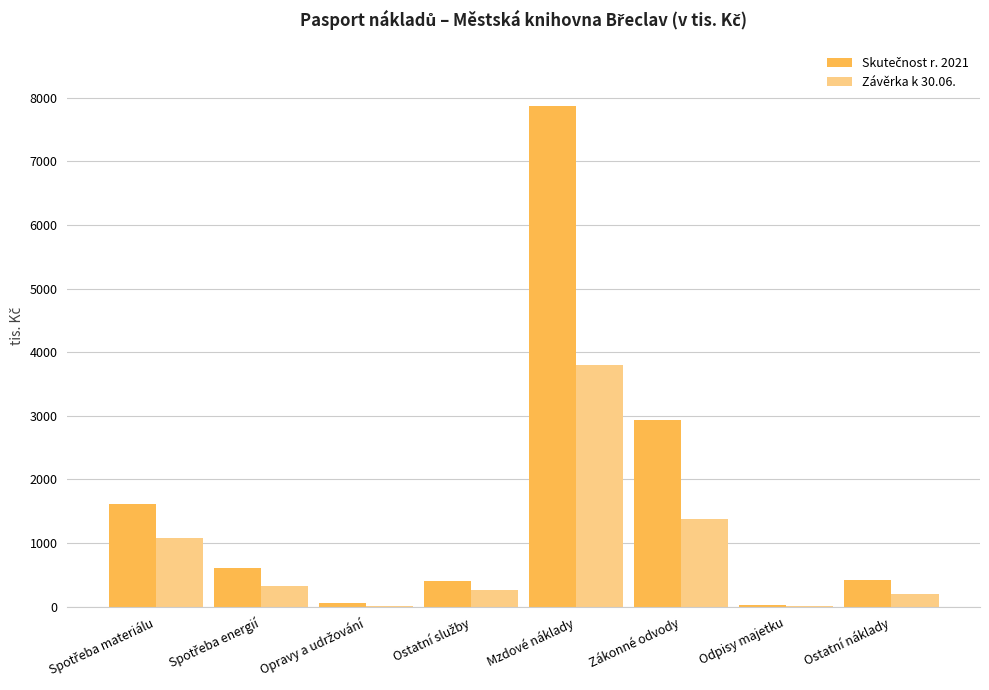

True or false: Závěrka k 30.06. has a value of 3800 at Mzdové náklady.

True